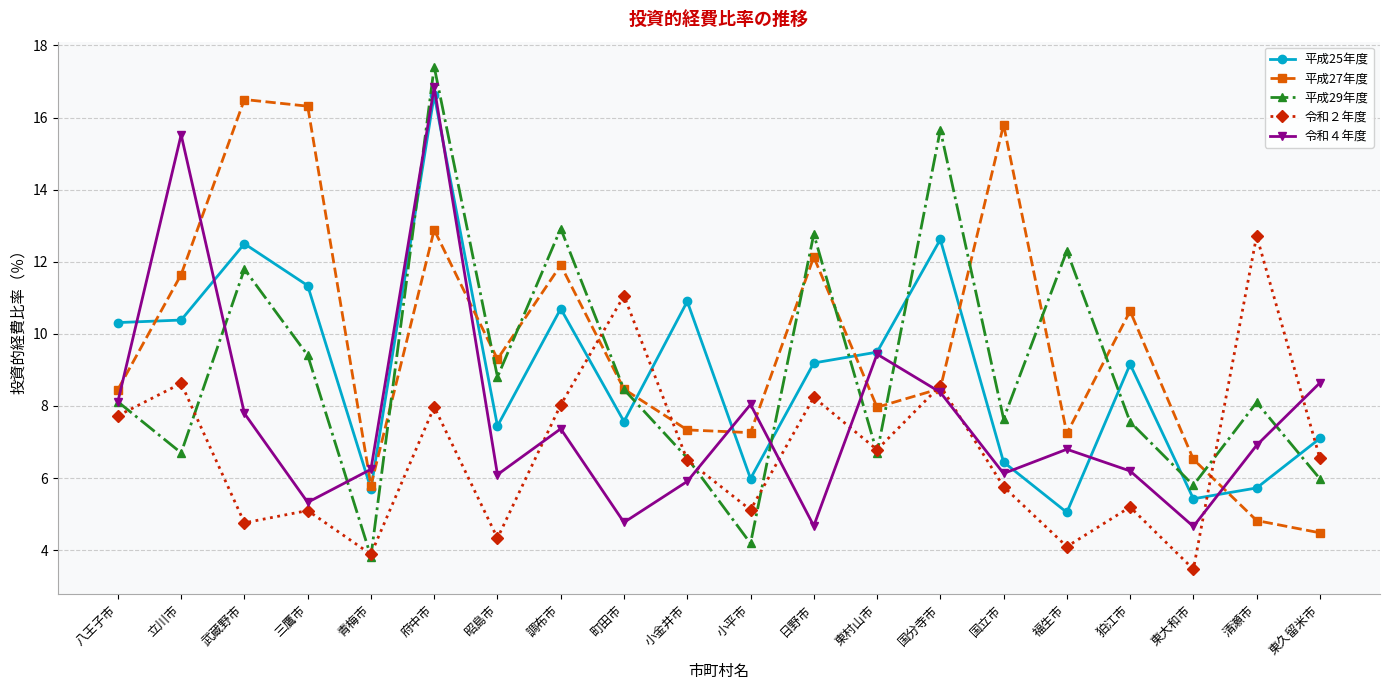

At how many categories does at least one series exceed 9?

16